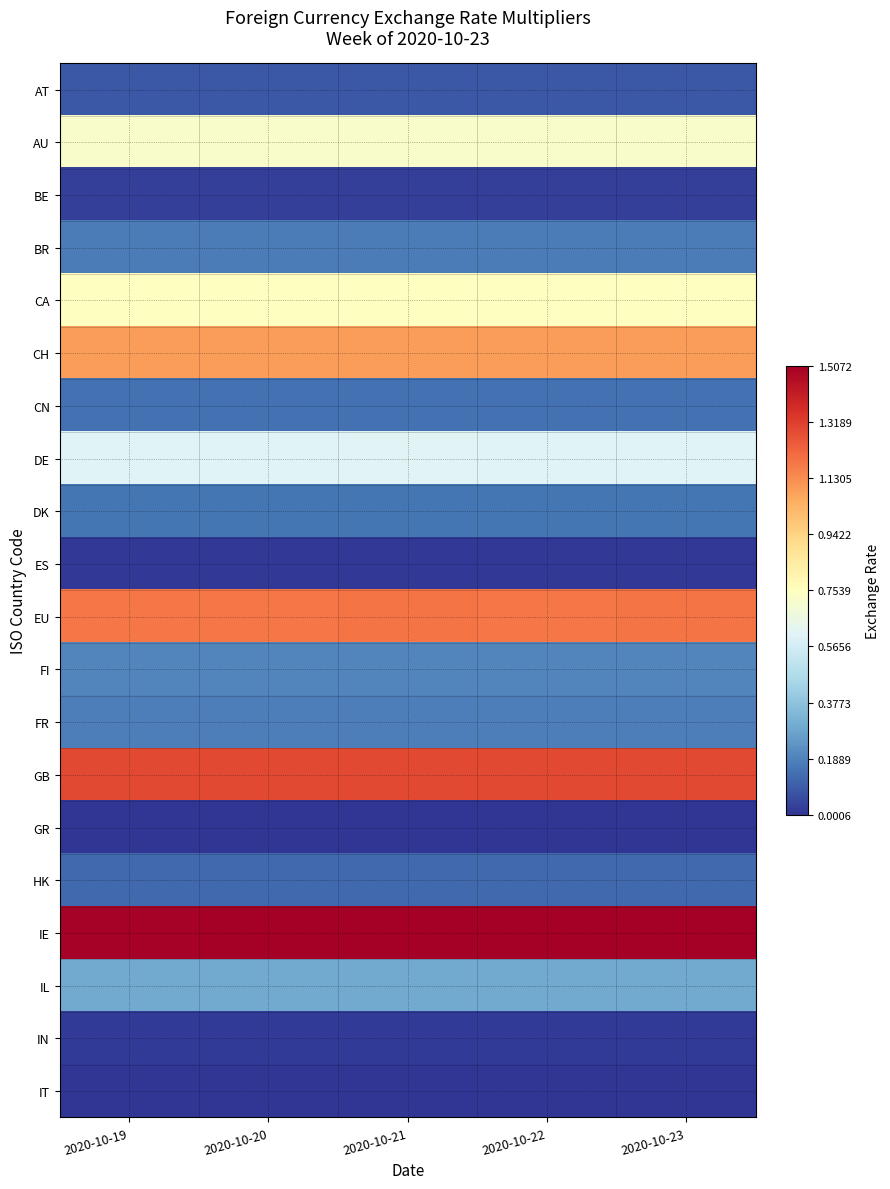

What is the difference between the highest and lowest values at 2020-10-22?

1.5